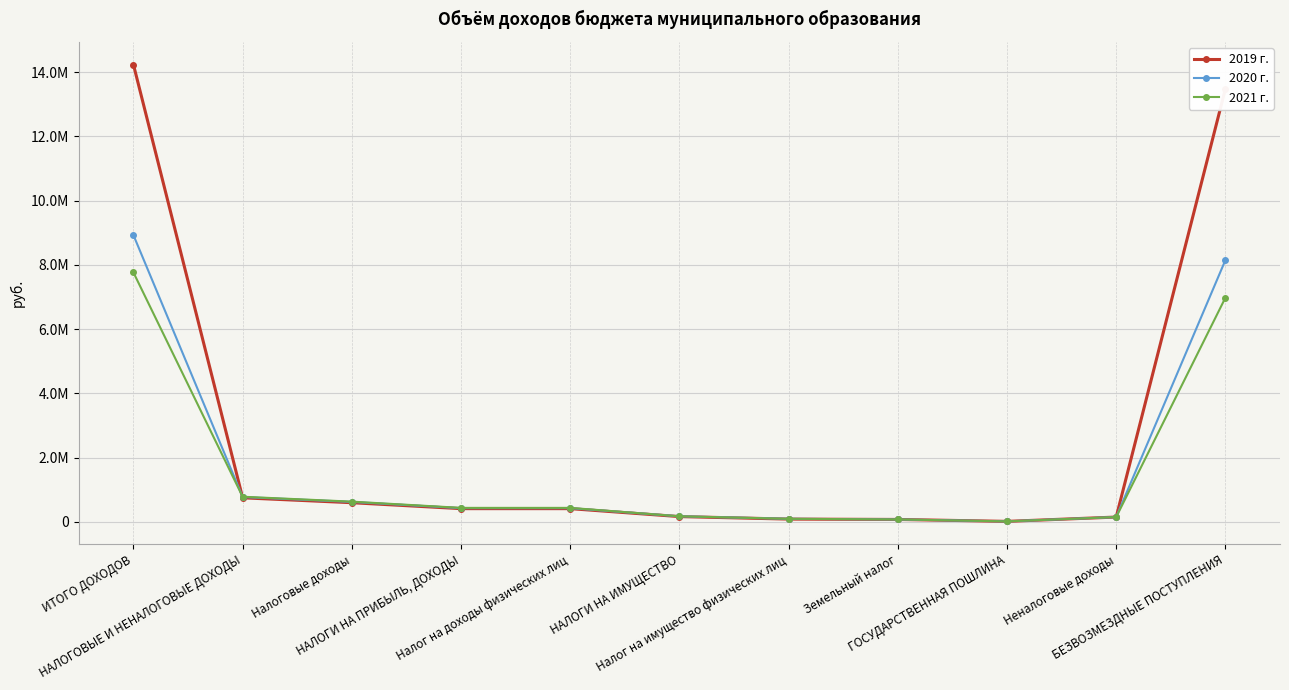

What are all the series names shown in the legend?

2019 г., 2020 г., 2021 г.